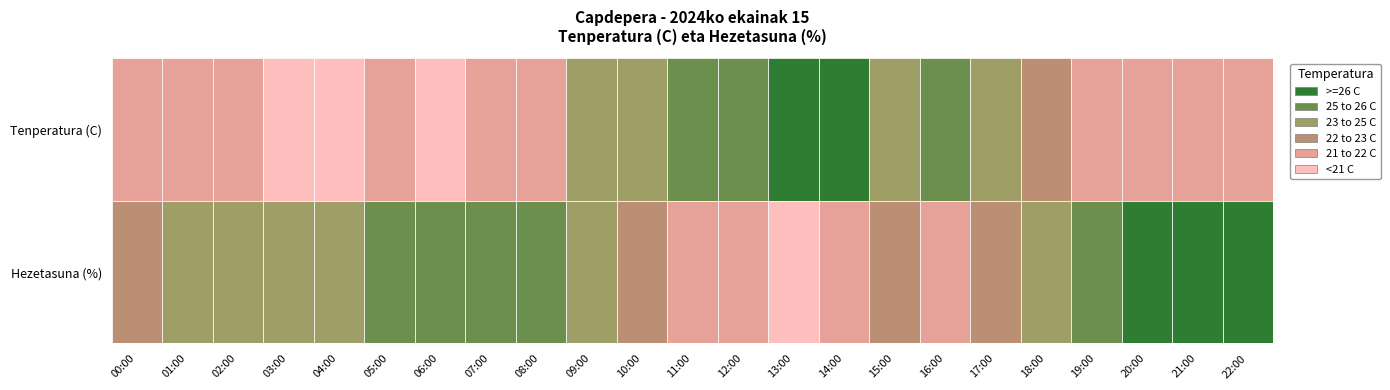

Rank the series at 0 from lowest to highest value.

04:00, 03:00, 06:00, 07:00, 22:00, 02:00, 05:00, 01:00, 20:00, 21:00, 08:00, 19:00, 00:00, 18:00, 09:00, 10:00, 17:00, 15:00, 12:00, 11:00, 16:00, 14:00, 13:00